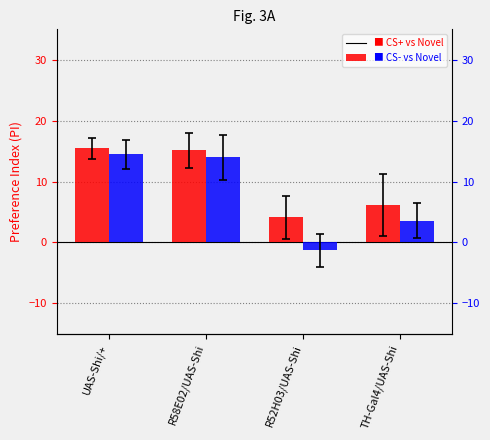

Are the bars grouped side by side (vs. stacked)?

Yes